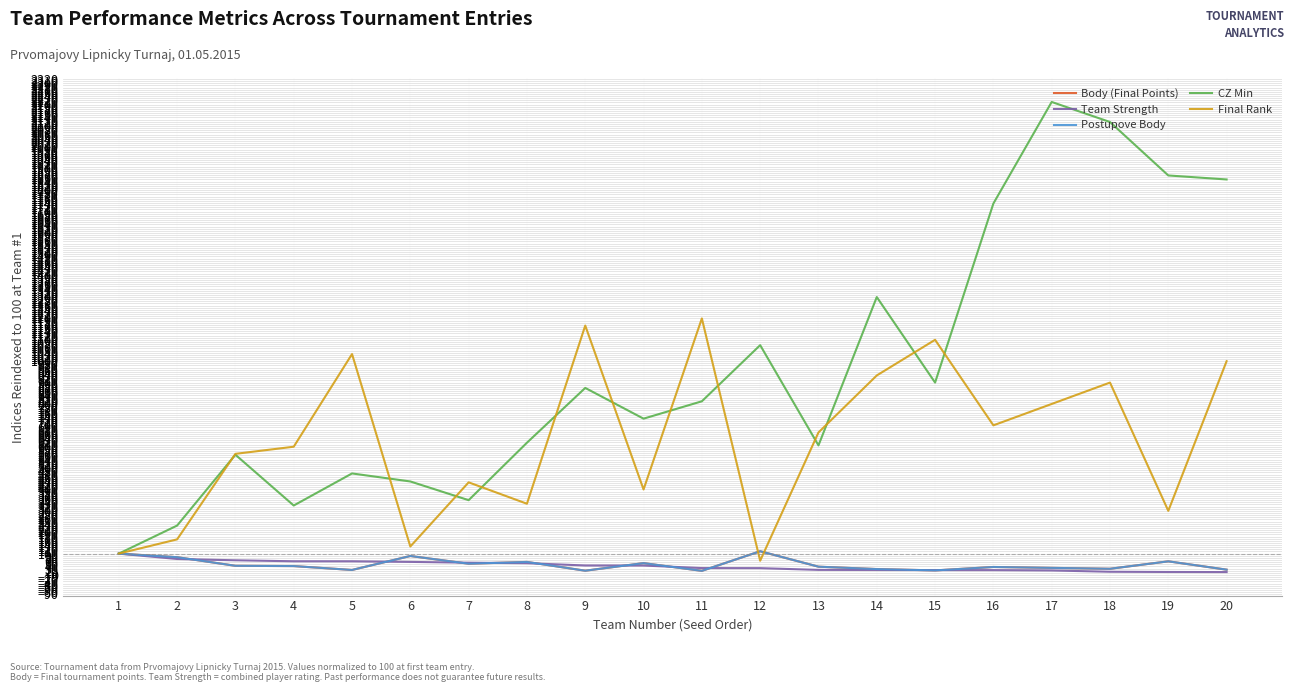

What is the difference between the Team Strength values at 14 and 4?

40.7